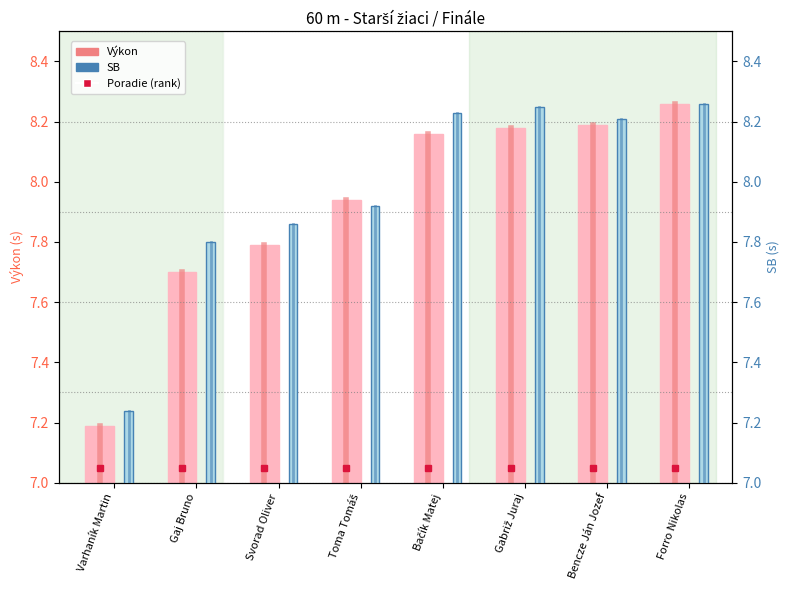

What is the maximum value shown in the chart?

8.3